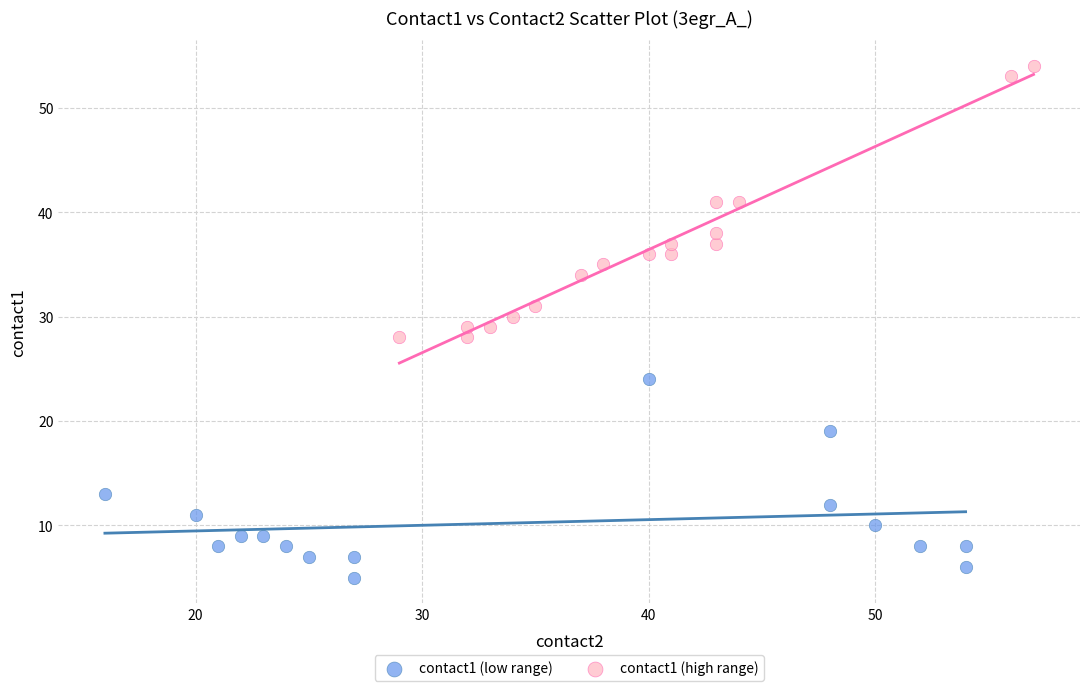

Which series has the widest spread of Y values?

contact1 (high range)